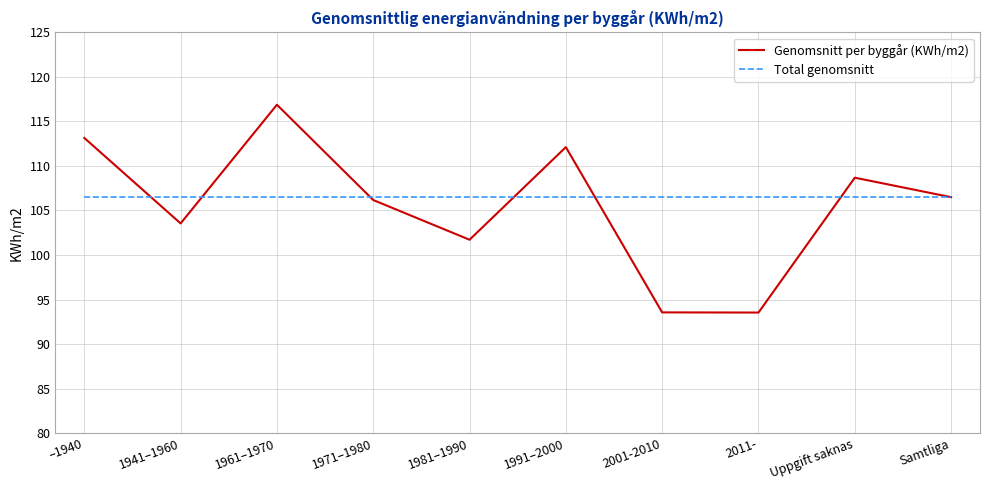

What is the total value across all series at 1971–1980?

212.7